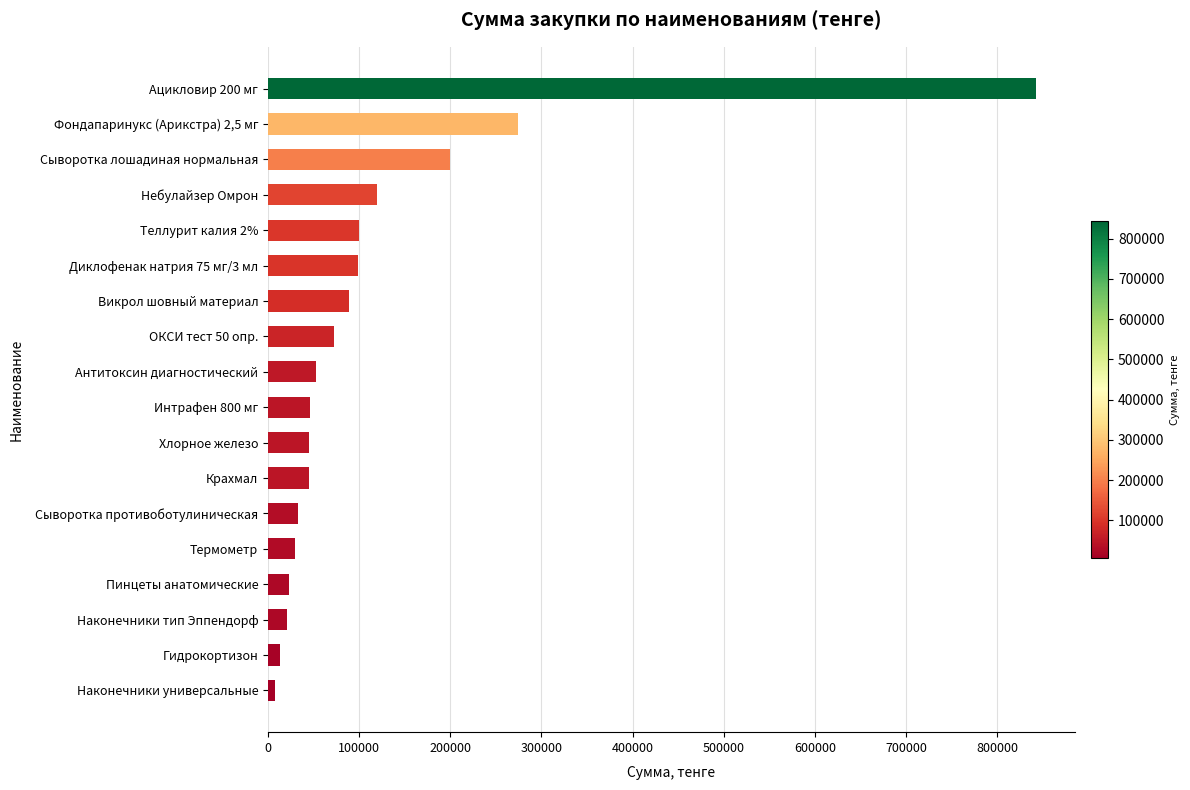

Is it true that the value at Сыворотка противоботулиническая is 32400.0?

True